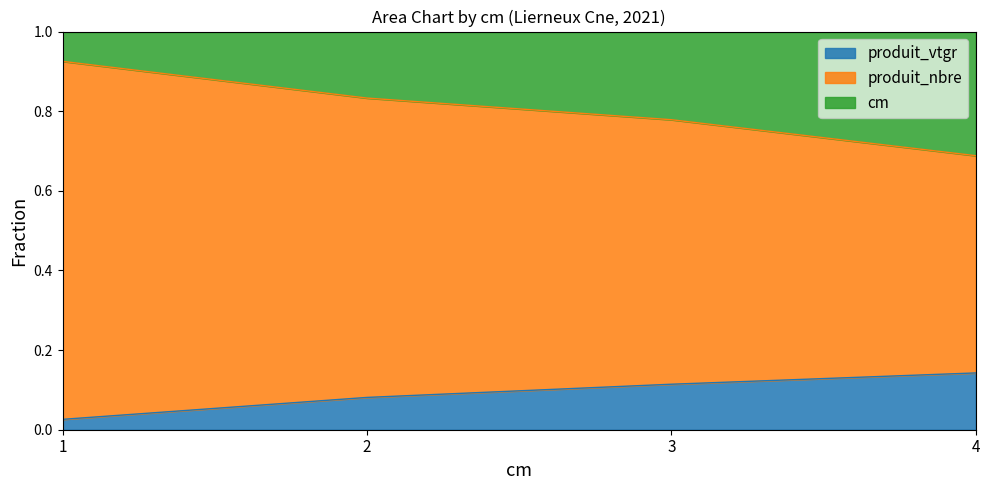

True or false: produit_vtgr and cm cross at least once.

False